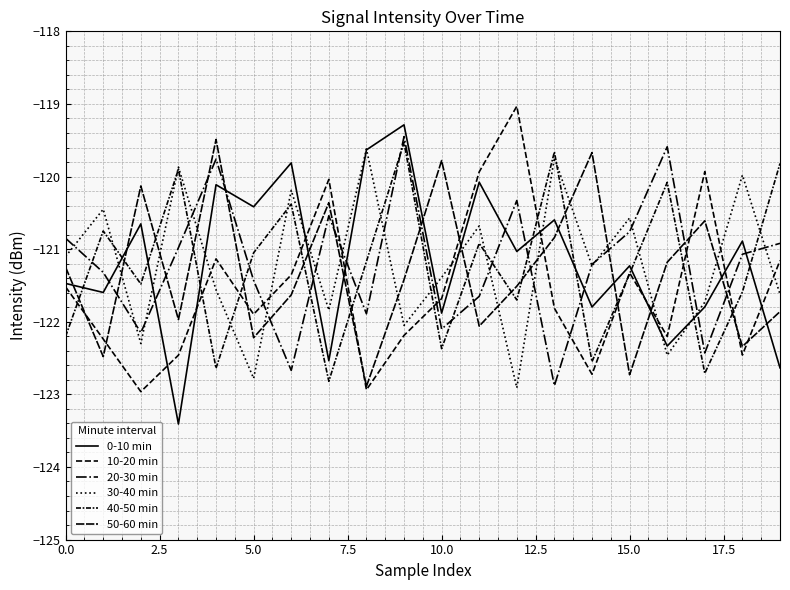

True or false: 0-10 min has more than 1 points higher than both neighbors.

True